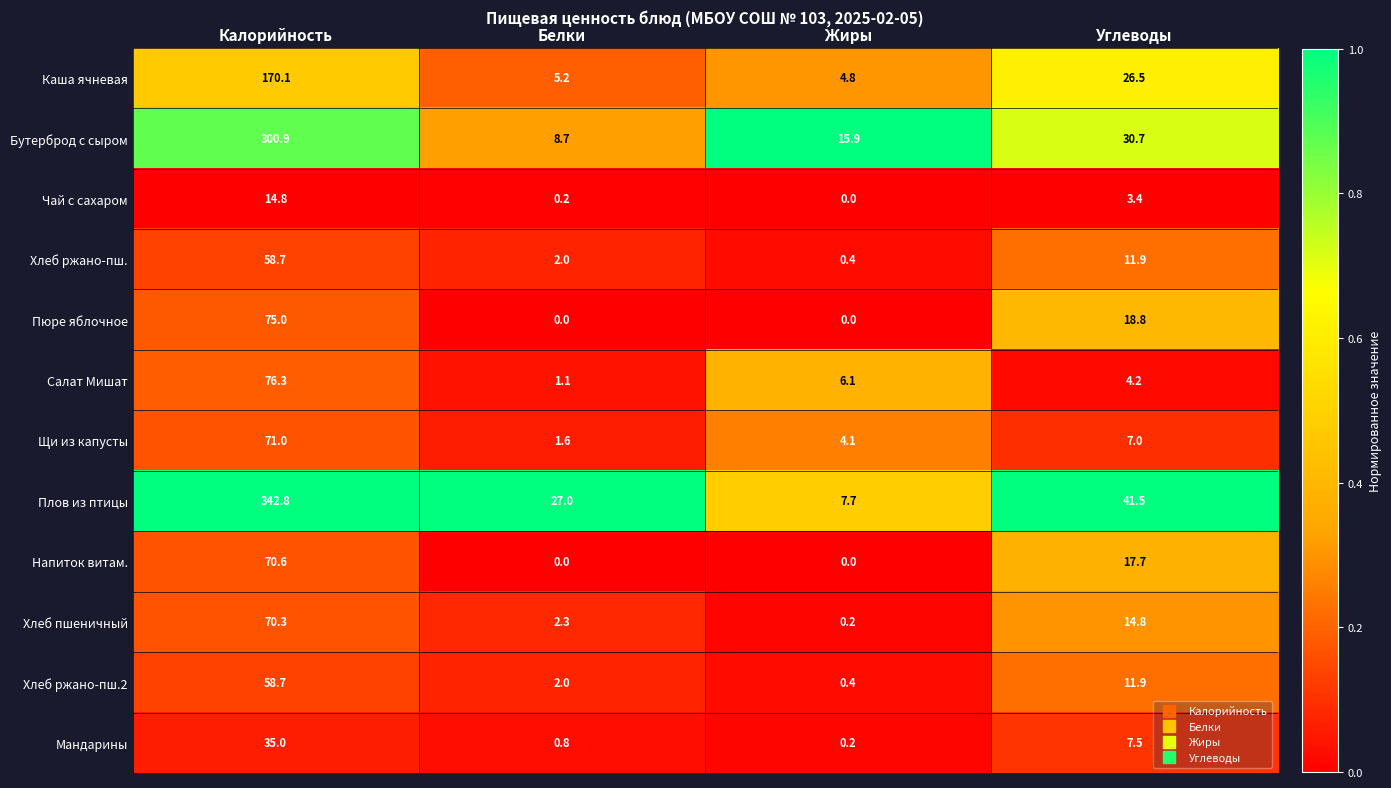

Read the Хлеб ржано-пш.2 value at Углеводы.

11.9